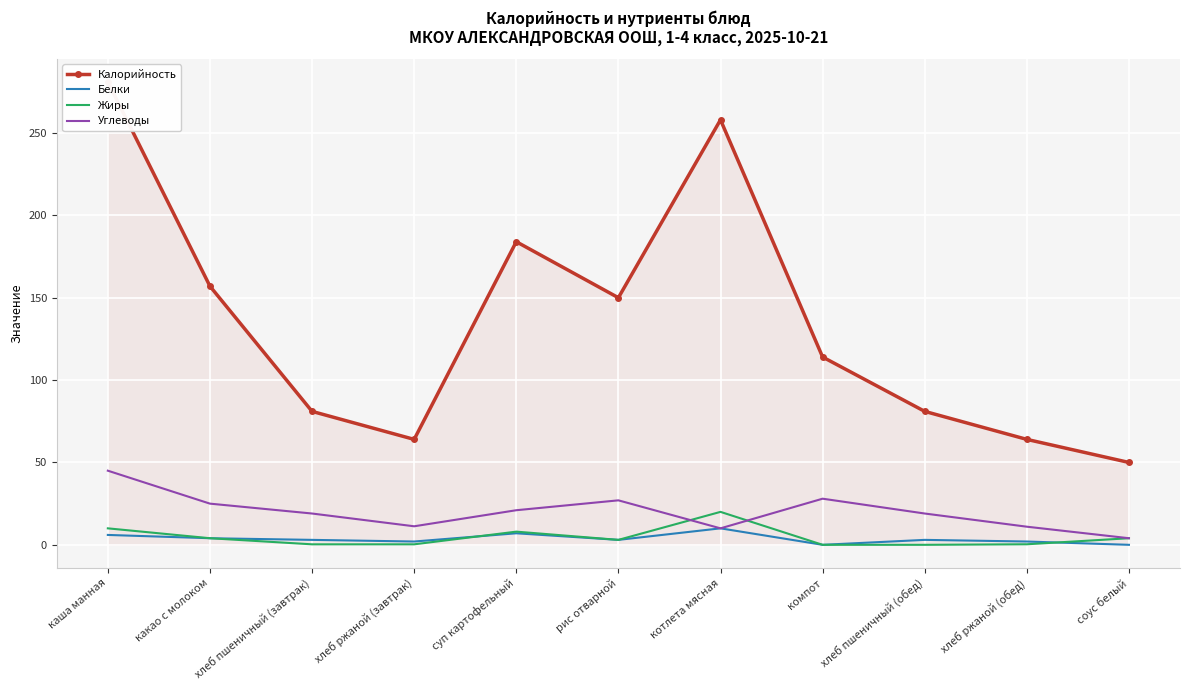

How many interior local valleys does the Жиры series have?

1